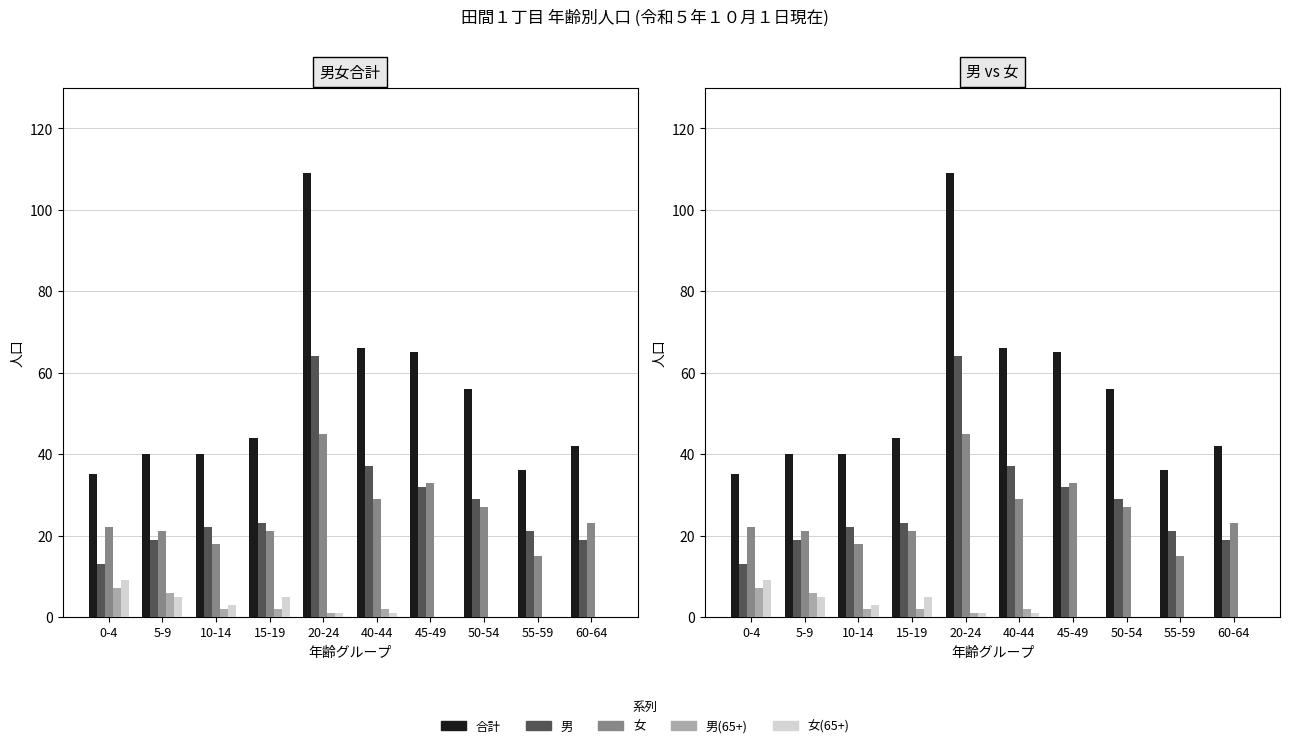

What is the value of the 男 bar at the 9th from the left?

21